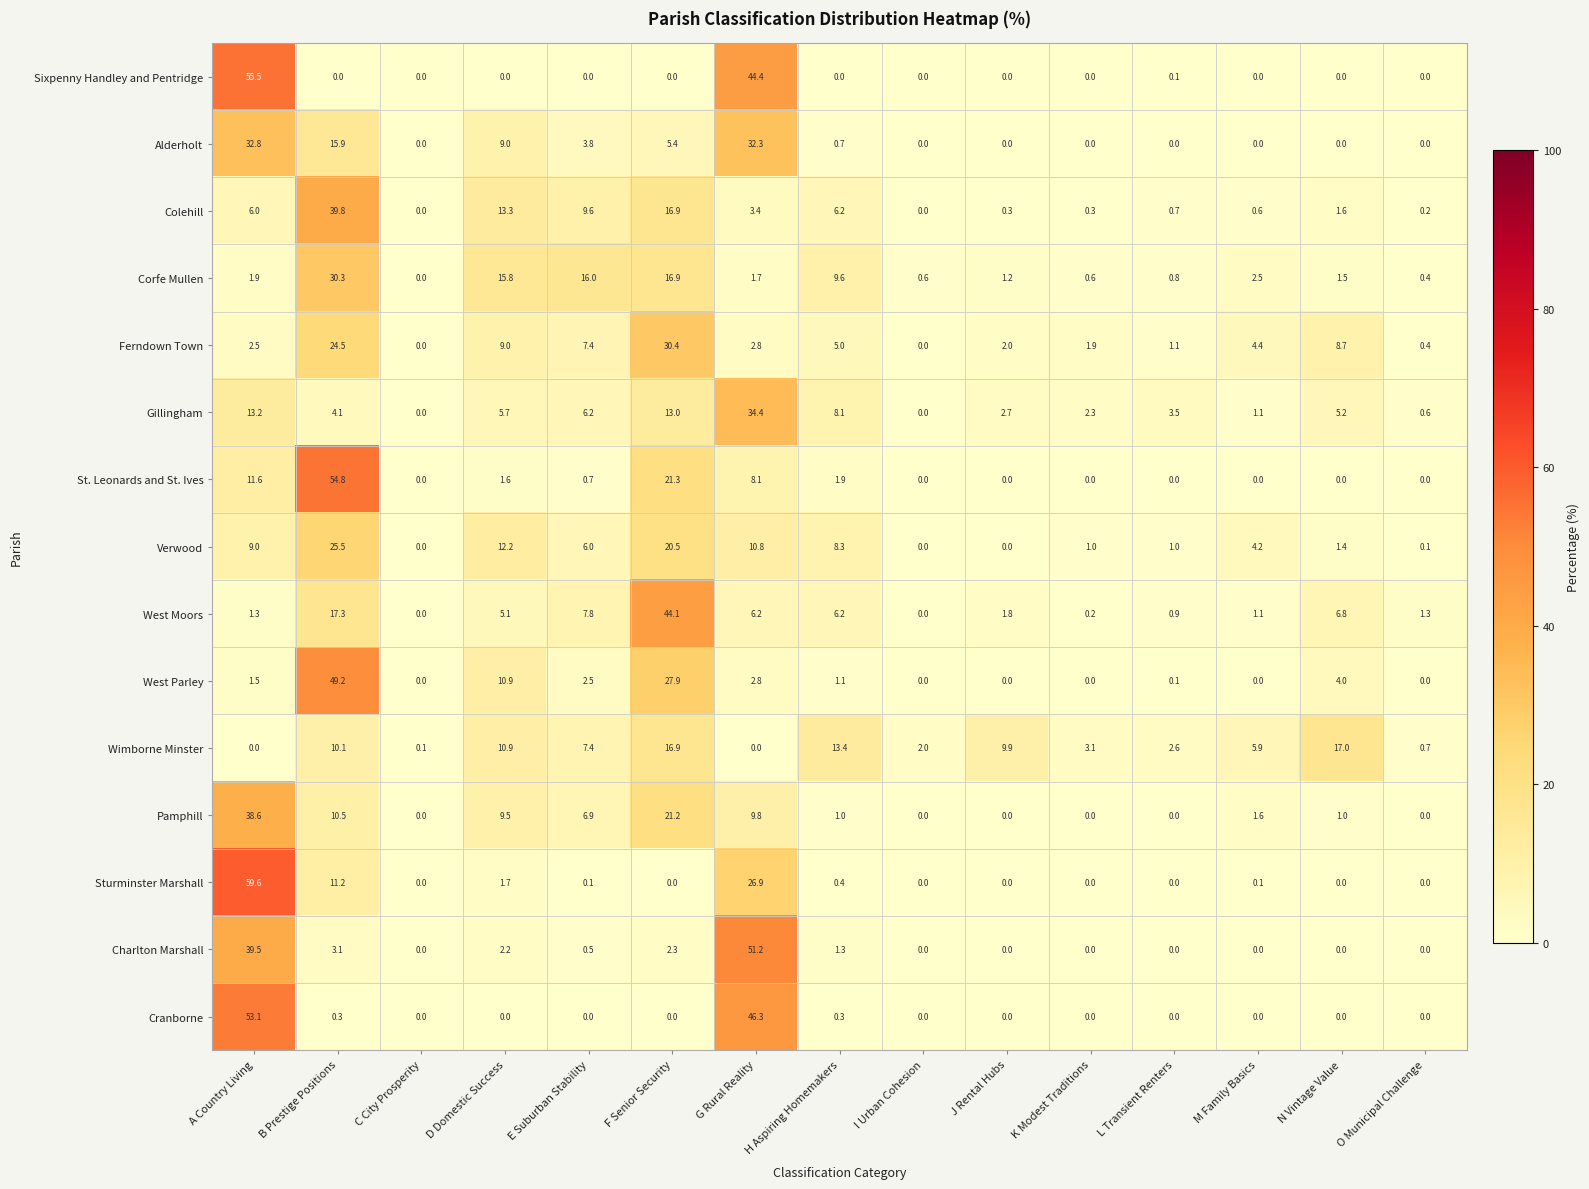

The value of Wimborne Minster at L Transient Renters is 3.8. True or false?

False